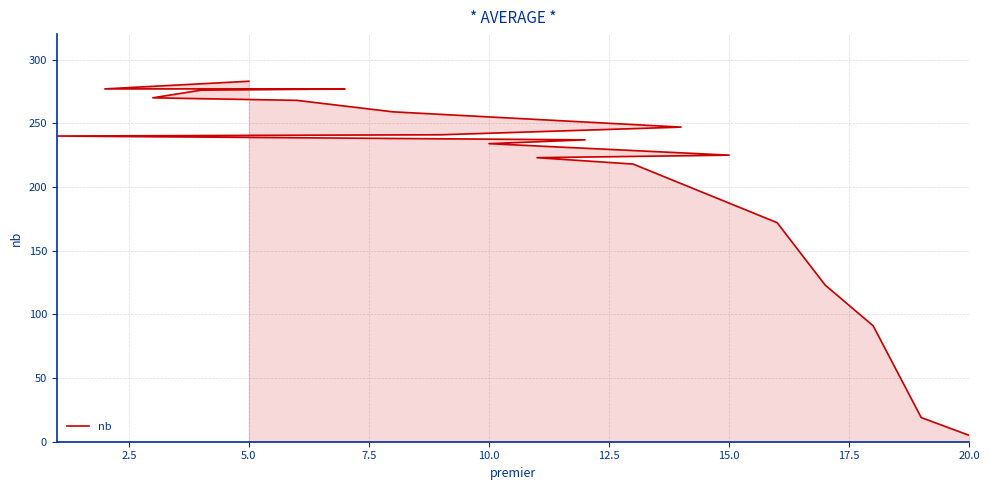

True or false: the data has more than 0 interior local peaks.

False